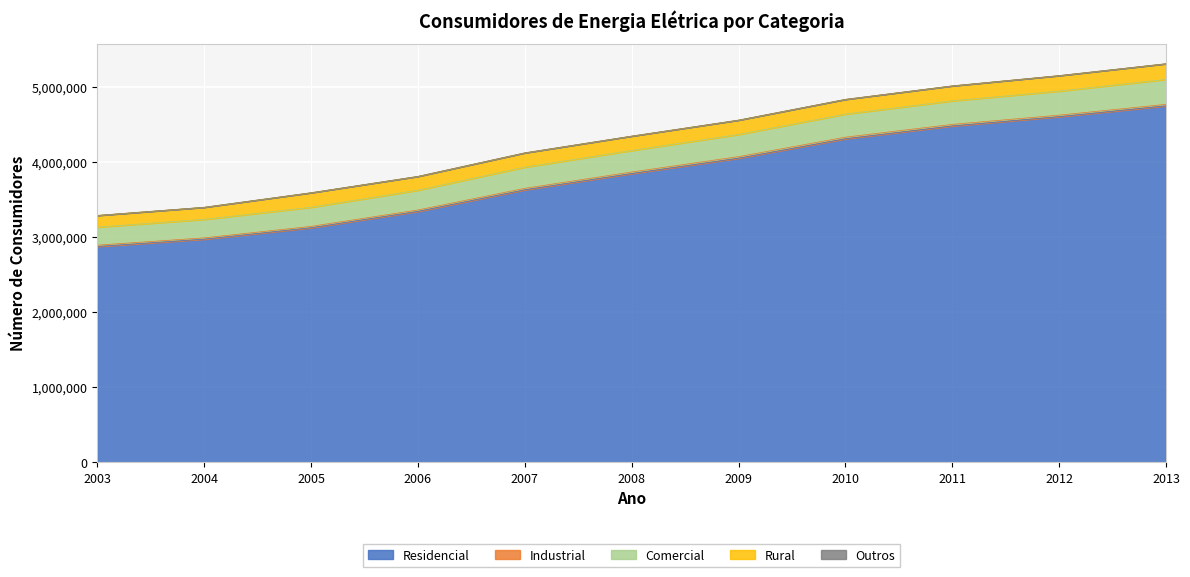

Reading right to left, transcribe all the data shown in this chart.

Residencial: 4744004	4599757	4476188	4305484	4047118	3843080	3626545	3339715	3121984	2970039	2872949
Industrial: 19461	20068	20586	21343	20736	20184	19704	18501	17878	17306	16897
Comercial: 331725	319855	312829	307003	294694	286541	281294	263049	254254	246050	240187
Rural: 208462	205996	199511	195825	190991	190977	190524	183687	193422	160671	155413
Outros: 438	392	375	348	365	377	375	370	378	389	399